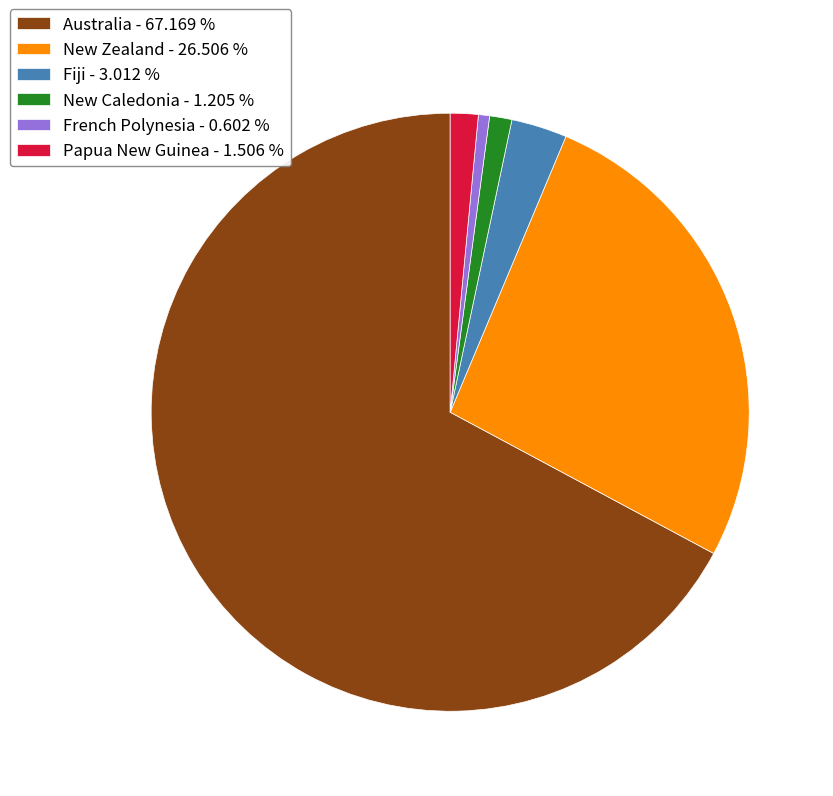

Is the sum of Papua New Guinea - 1.506 % and Fiji - 3.012 % greater than half?

No